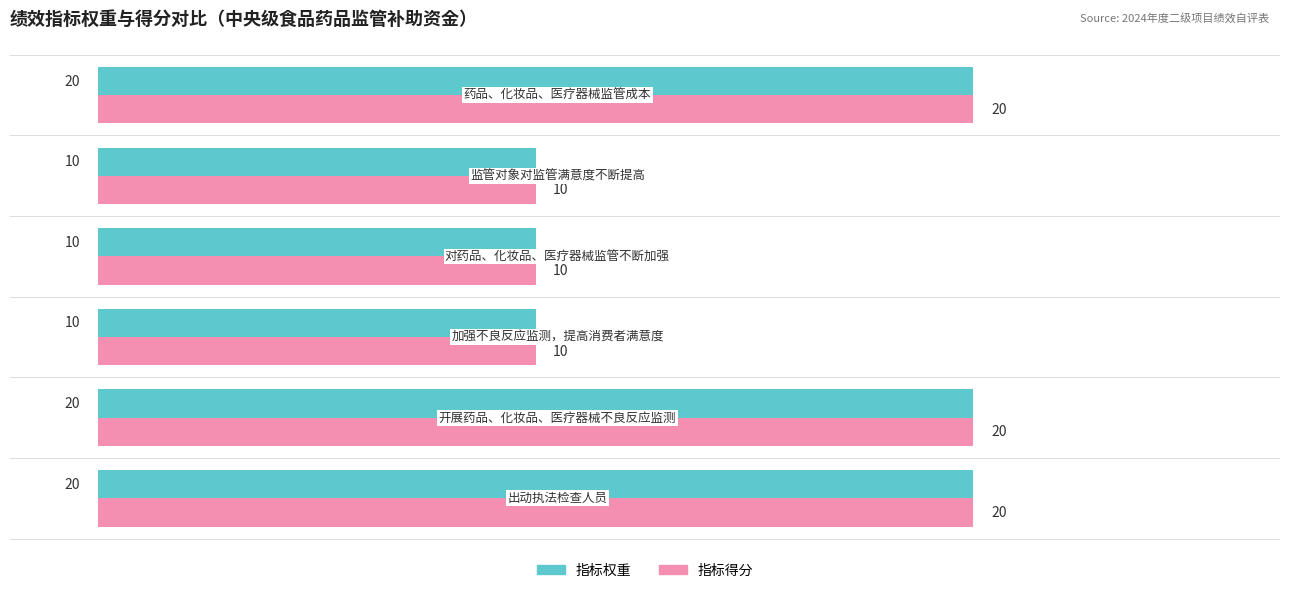

Count the 指标权重 values in the range 10 to 20.

6